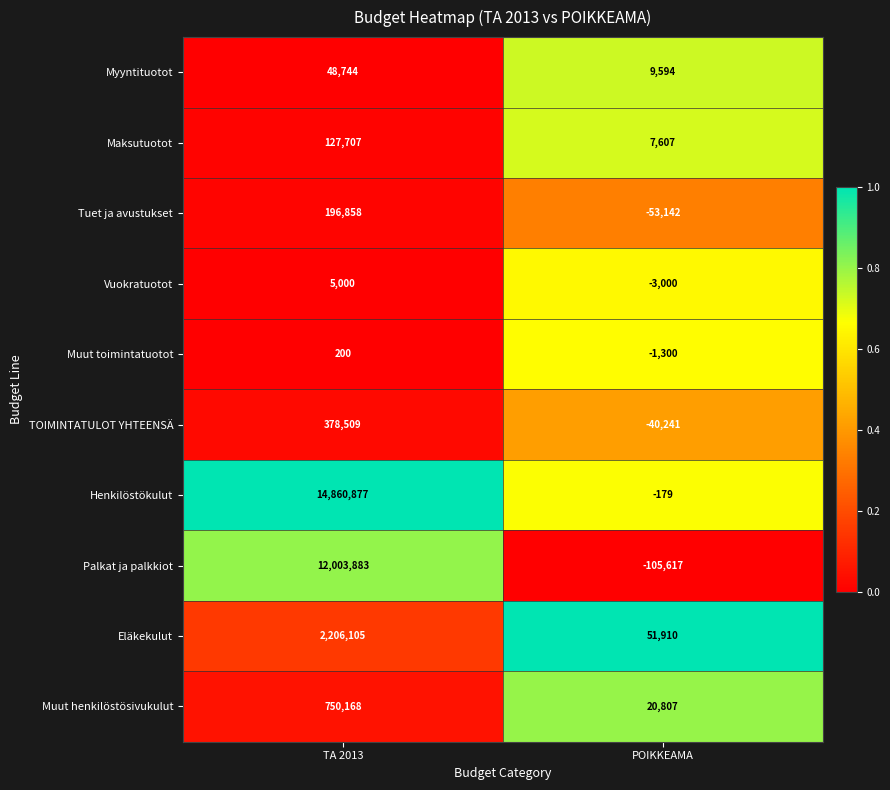

What is the sum of the Henkilöstökulut values at POIKKEAMA and TA 2013?

14860698